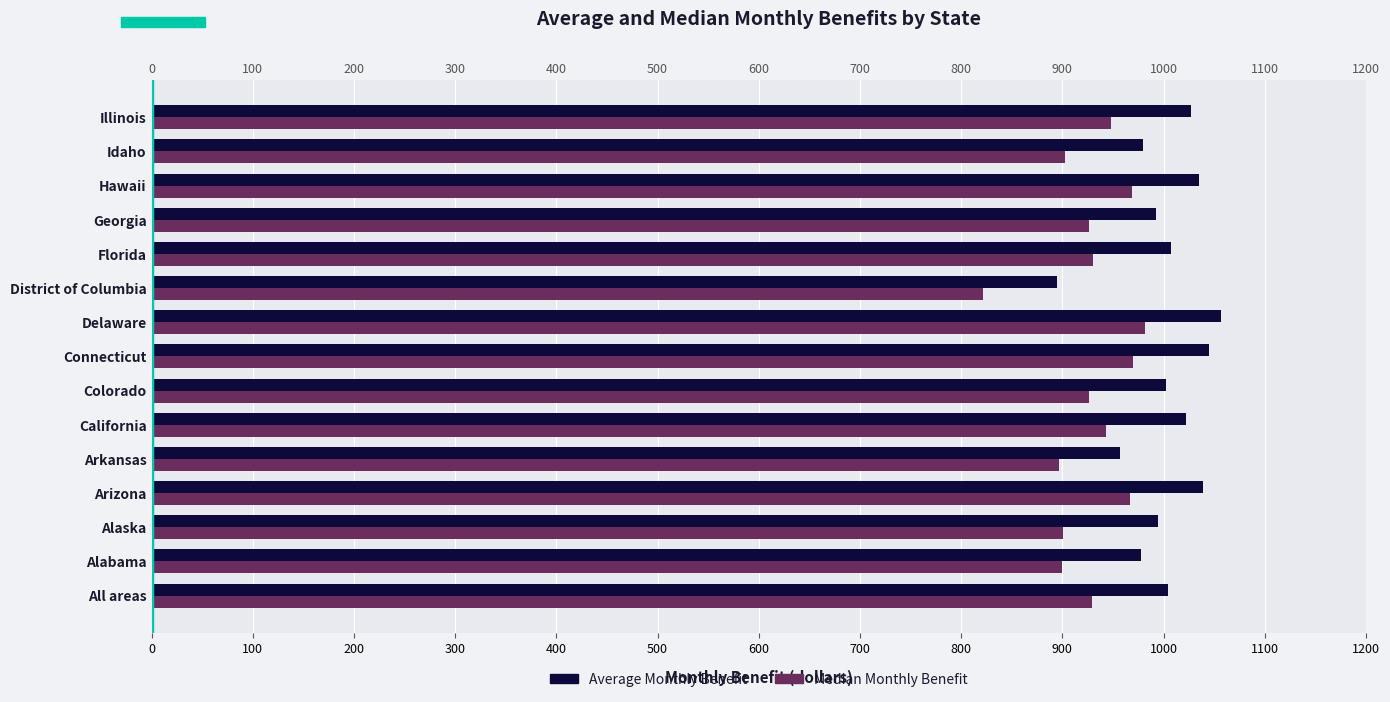

What is the smallest value displayed?

821.7